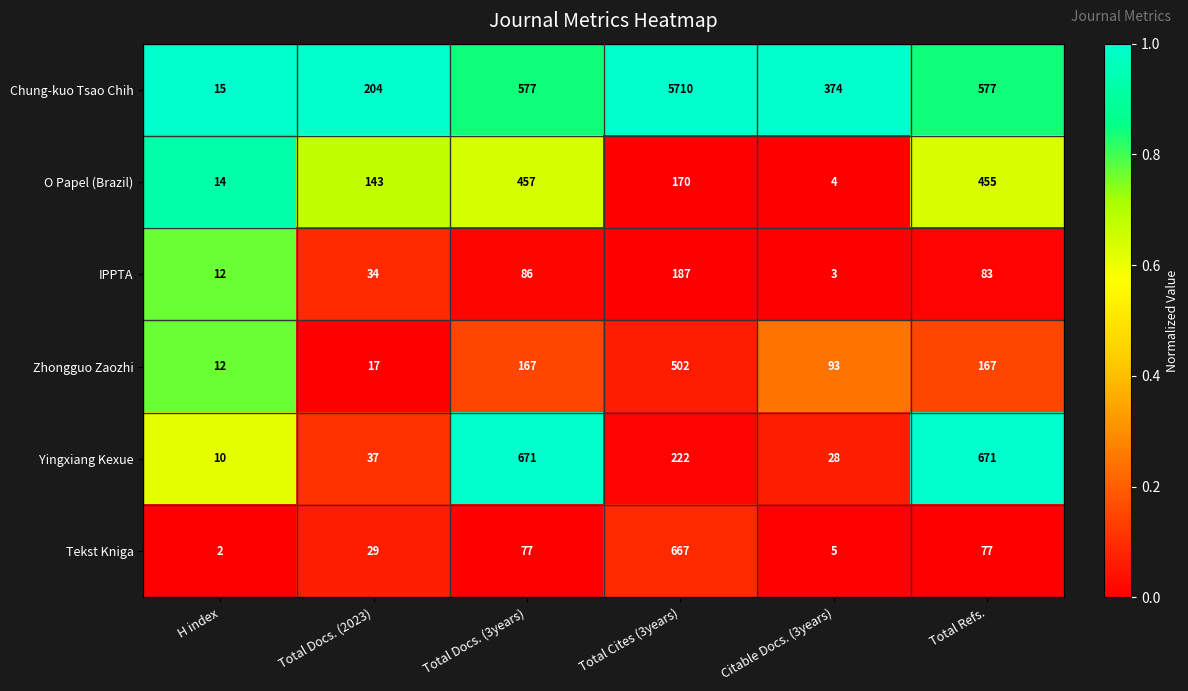

The value of Yingxiang Kexue at Total Docs. (3years) is 407. True or false?

False